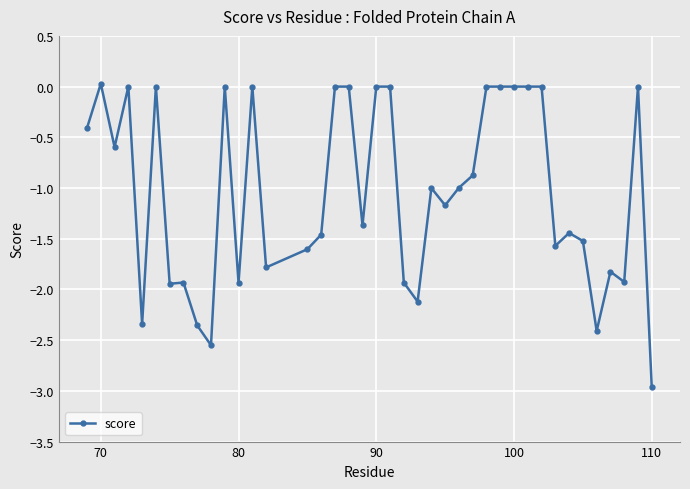

What is the minimum value shown in the chart?

-3.0